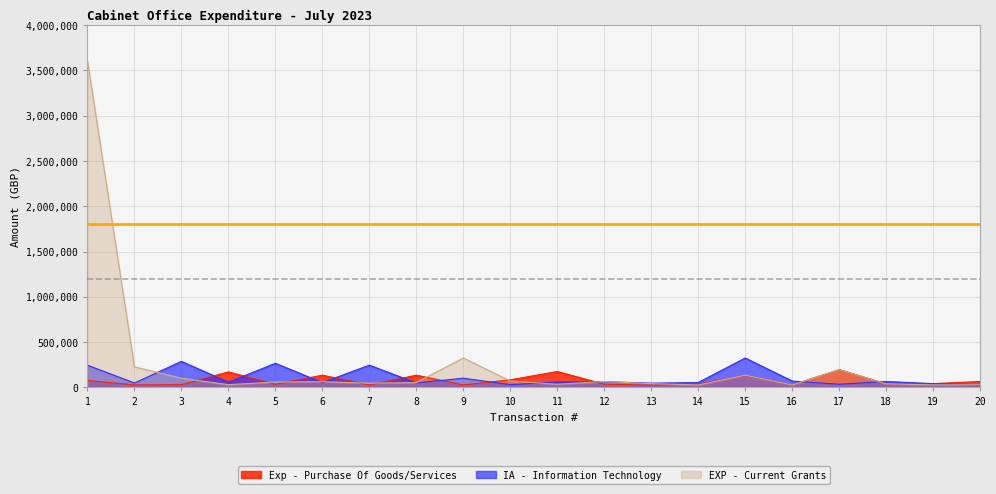

What is the difference between the highest and lowest values at 5?

232019.2